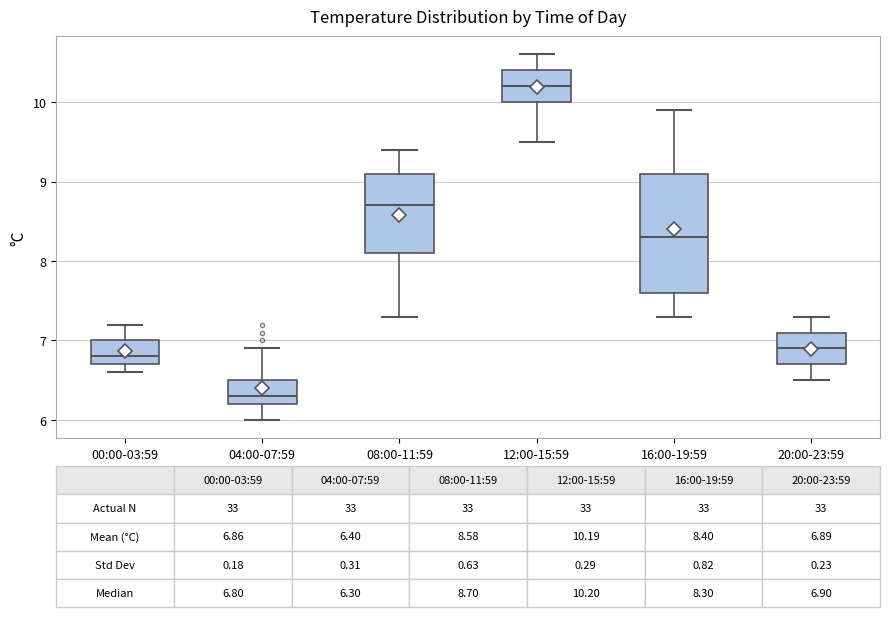

Comparing the boxes themselves (not the whiskers), which one is the tallest?

16:00-19:59